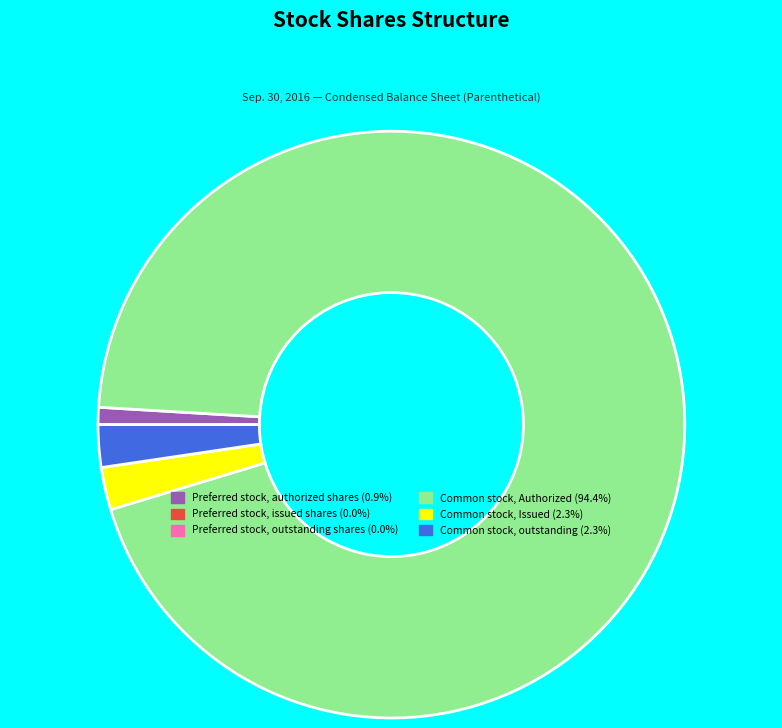

Is there a majority slice in this chart?

Yes